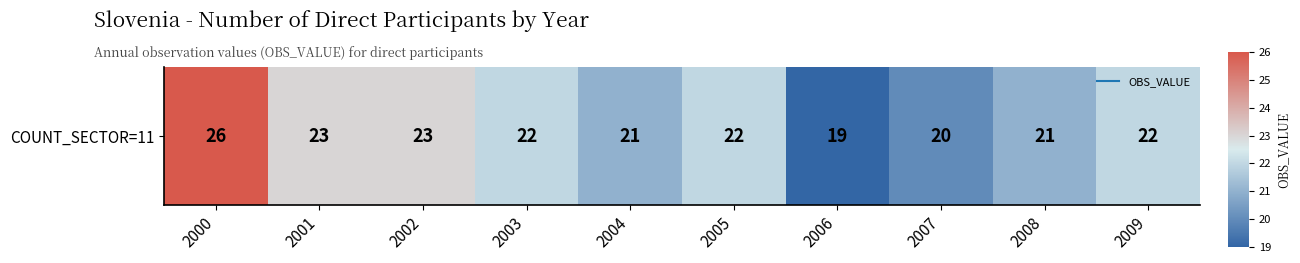

True or false: the data shows 20 at 2007.

True